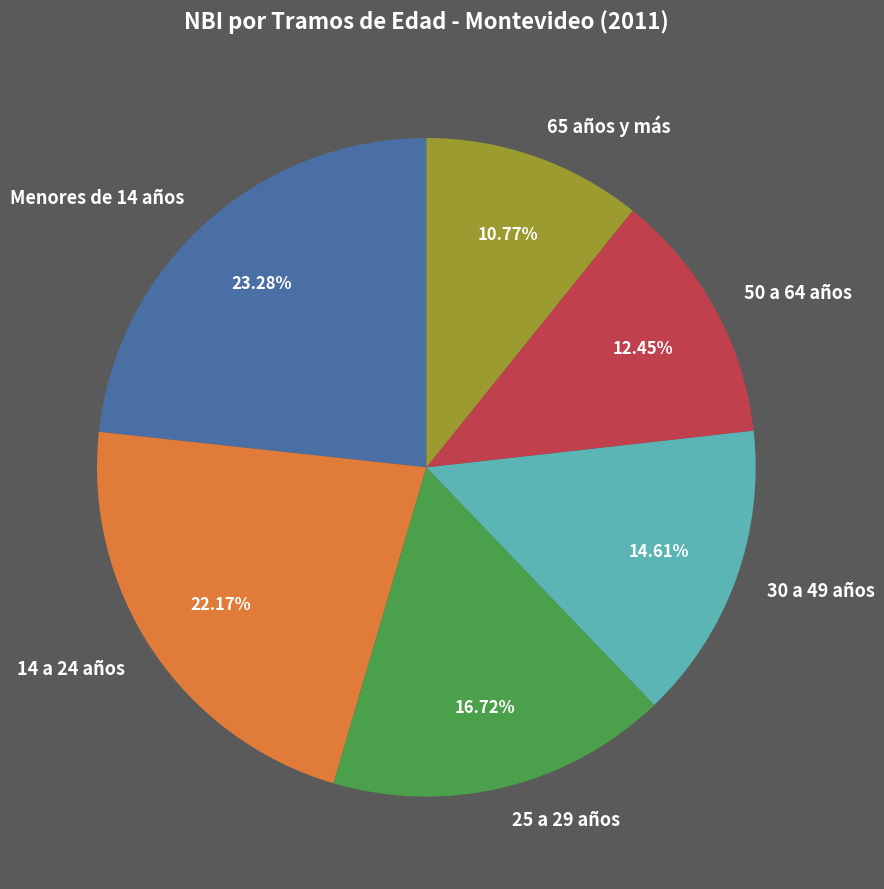

Does any single category account for the majority?

No